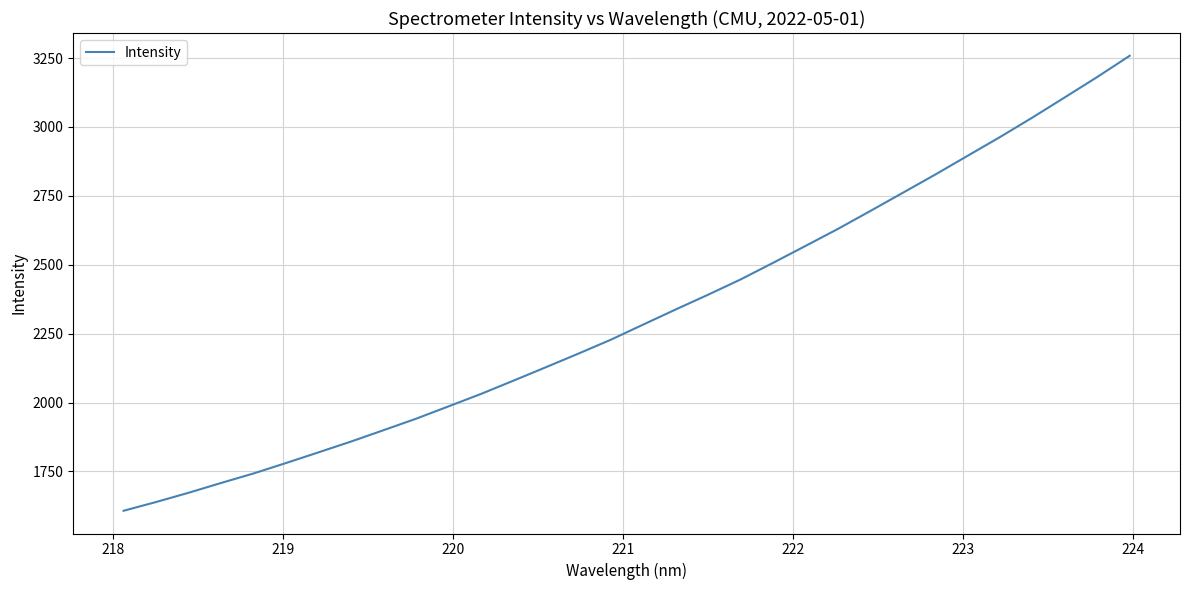

How many lines are shown in the chart?

1